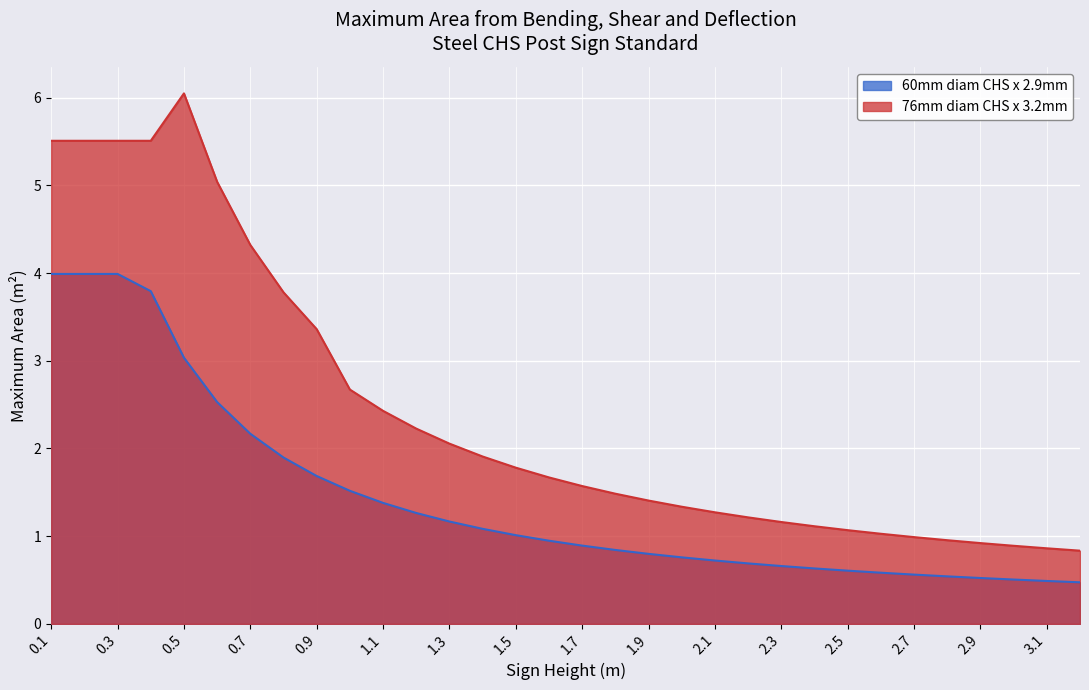

Reading left to right, what are all the values shown in this chart?

60mm diam CHS x 2.9mm: 4.0	4.0	4.0	3.8	3.0	2.5	2.2	1.9	1.7	1.5	1.4	1.3	1.2	1.1	1.0	0.9	0.9	0.8	0.8	0.8	0.7	0.7	0.7	0.6	0.6	0.6	0.6	0.5	0.5	0.5	0.5	0.5
76mm diam CHS x 3.2mm: 5.5	5.5	5.5	5.5	6.0	5.0	4.3	3.8	3.4	2.7	2.4	2.2	2.1	1.9	1.8	1.7	1.6	1.5	1.4	1.3	1.3	1.2	1.2	1.1	1.1	1.0	1.0	1.0	0.9	0.9	0.9	0.8